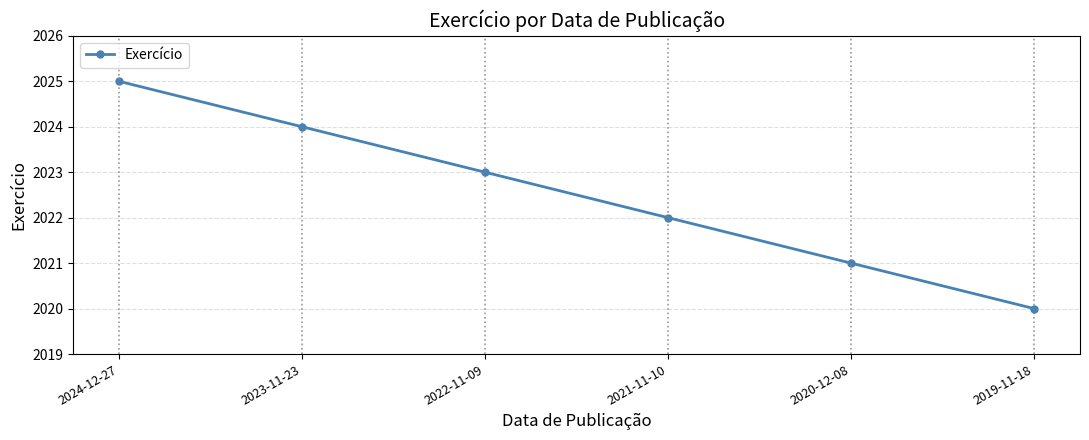

Approximately how many times larger is the value at 2024-12-27 compared to 2021-11-10?

1.0